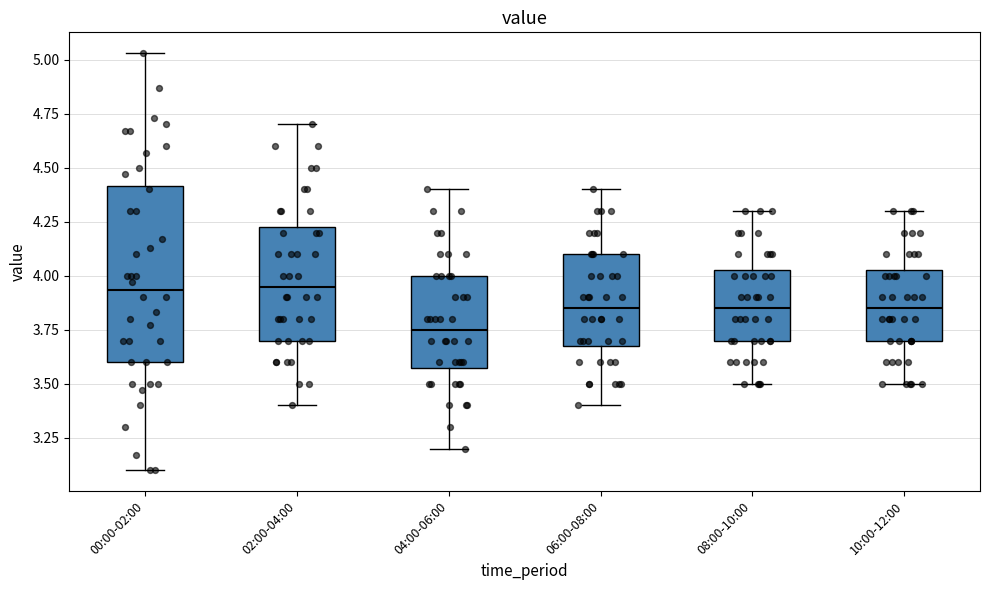

Which box's median line is the lowest?

04:00-06:00